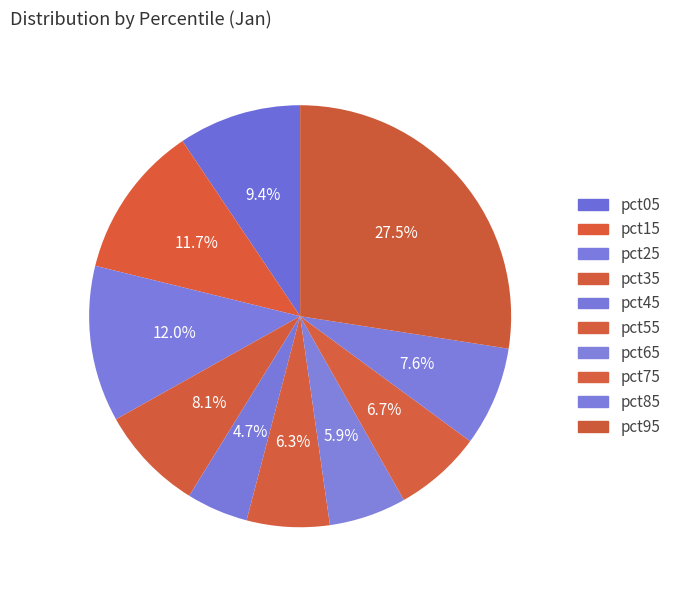

Is the sum of pct95 and pct55 greater than half?

No